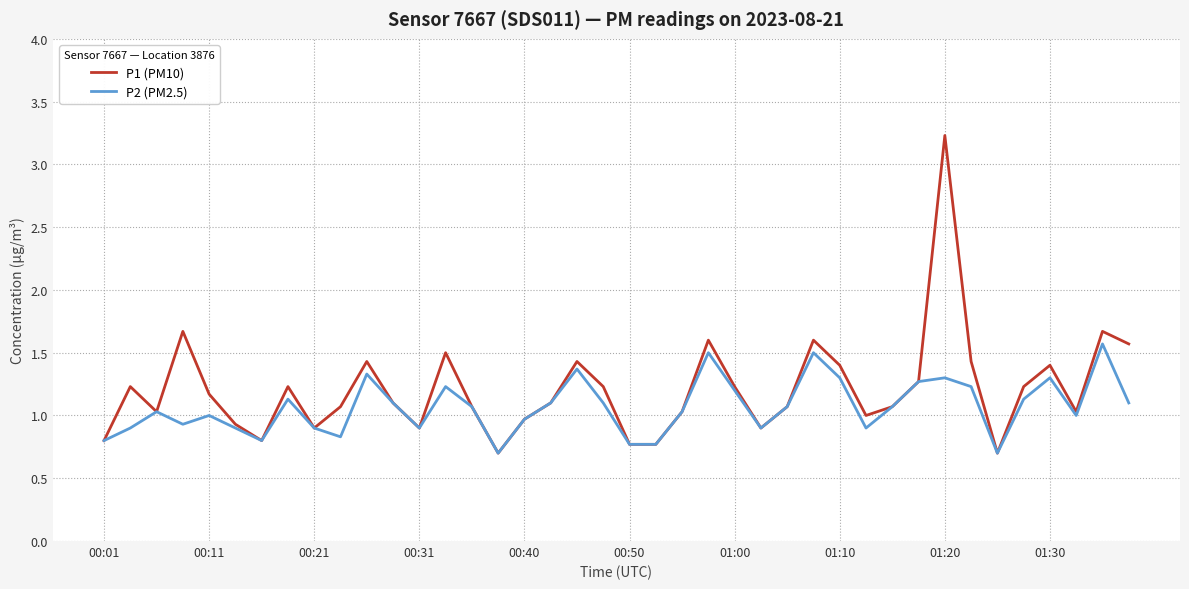

Count the number of categories in the chart.

40